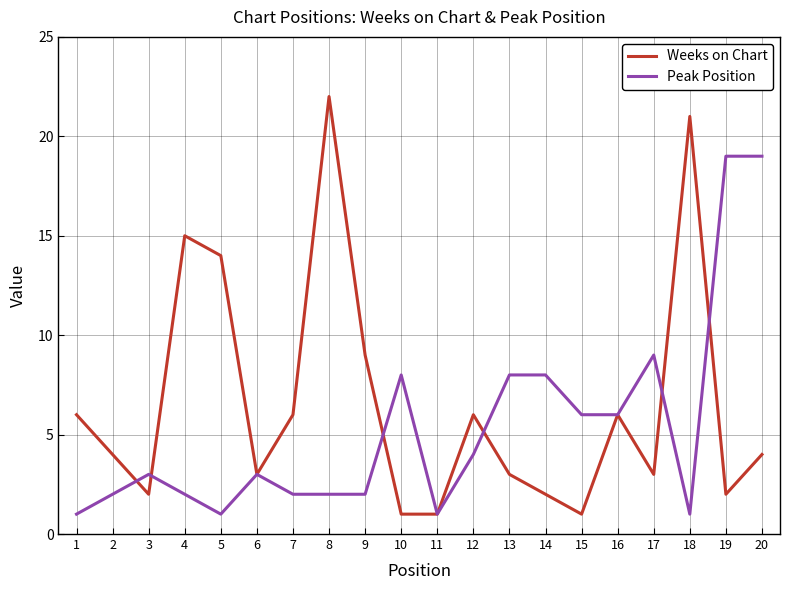

Where do Weeks on Chart and Peak Position first cross each other?

2 and 3